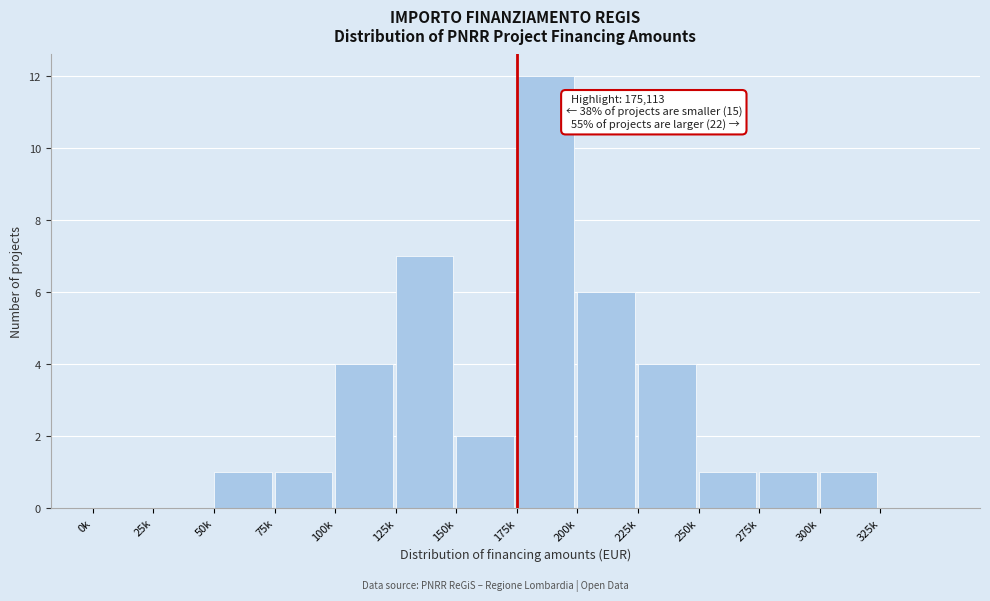

Reading left to right, extract all data points from this chart.

0k=0	25k=0	50k=1	75k=1	100k=4	125k=7	150k=2	175k=12	200k=6	225k=4	250k=1	275k=1	300k=1	325k=0